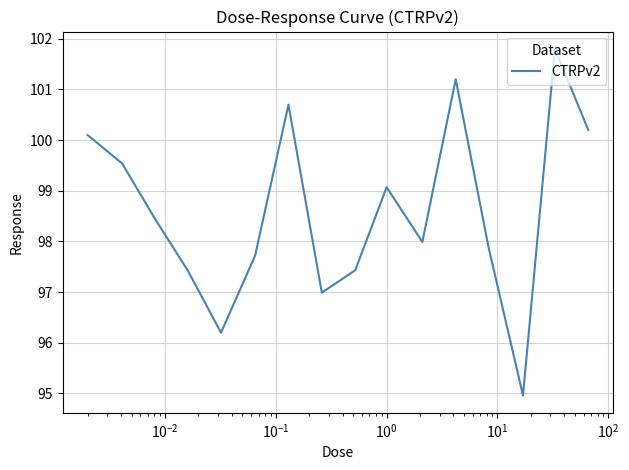

What is the maximum value shown in the chart?

101.8